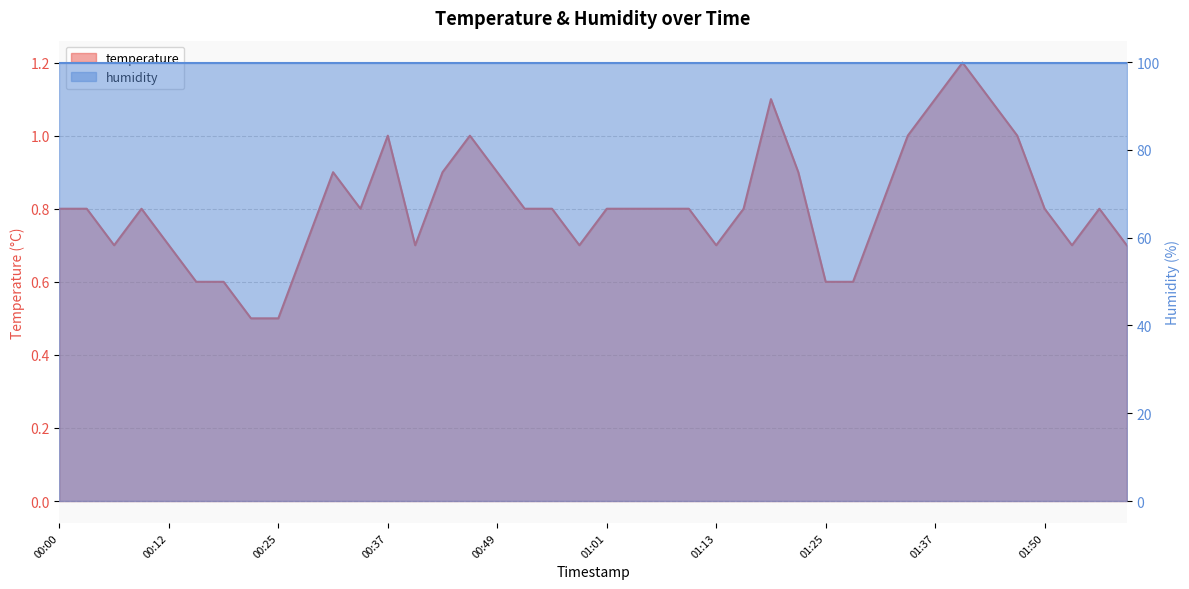

Is it true that the value at 01:10 is 0.2?

False